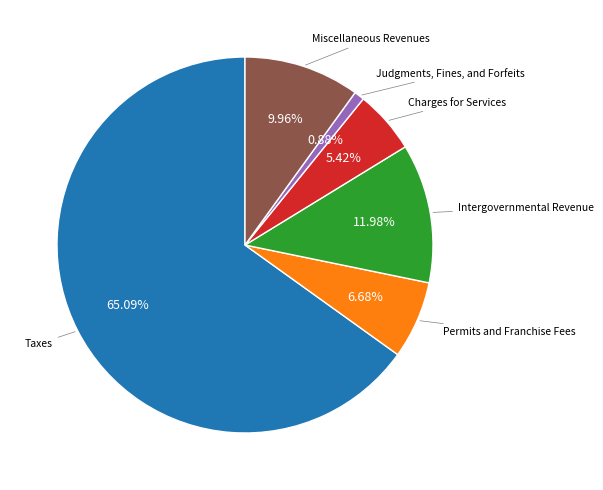

Is there a majority slice in this chart?

Yes